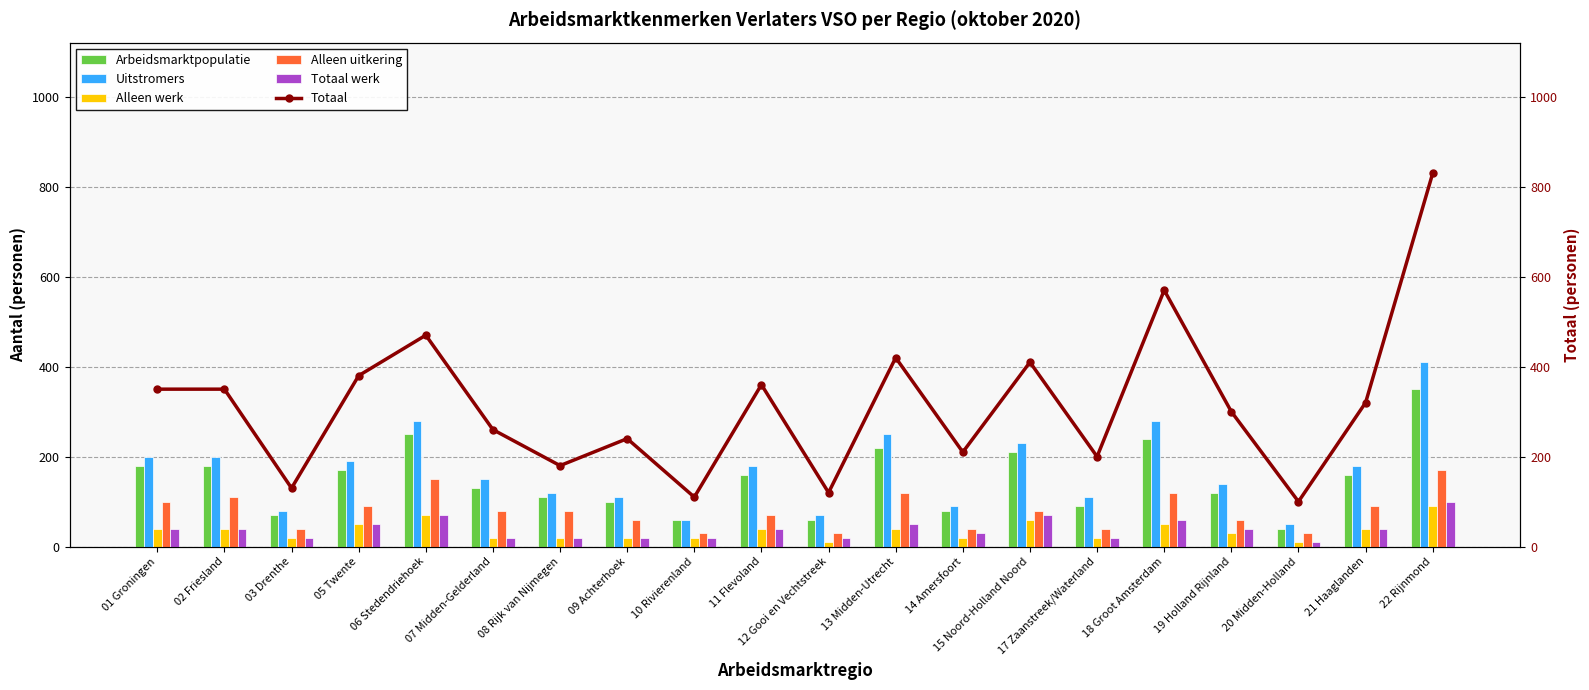

Rank the series at 12 Gooi en Vechtstreek from lowest to highest value.

Alleen werk, Totaal werk, Alleen uitkering, Arbeidsmarktpopulatie, Uitstromers, Totaal